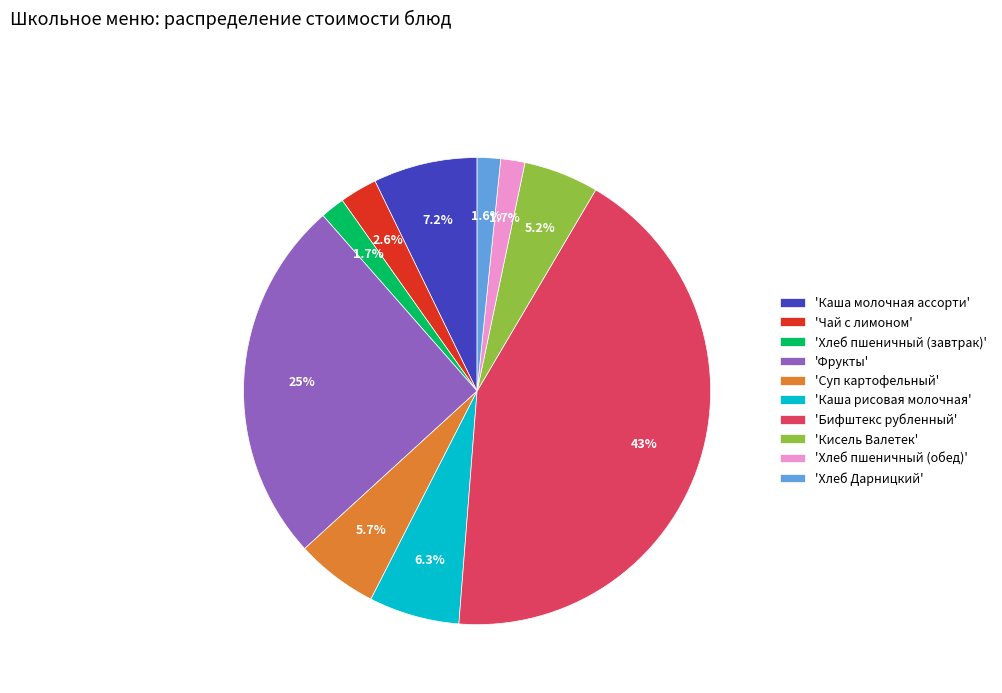

Is there a majority slice in this chart?

No